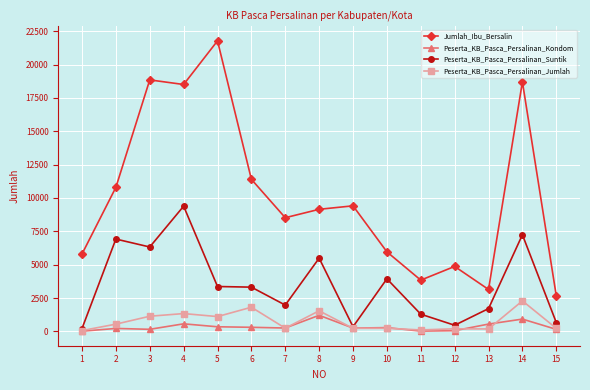

True or false: Jumlah_Ibu_Bersalin and Peserta_KB_Pasca_Persalinan_Suntik intersect in this chart.

False